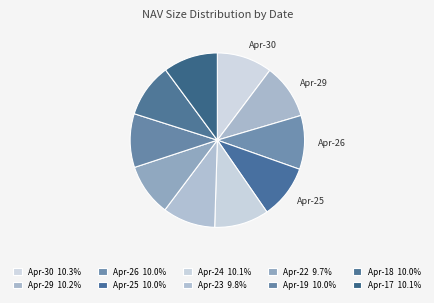

How many segments does this pie chart have?

10